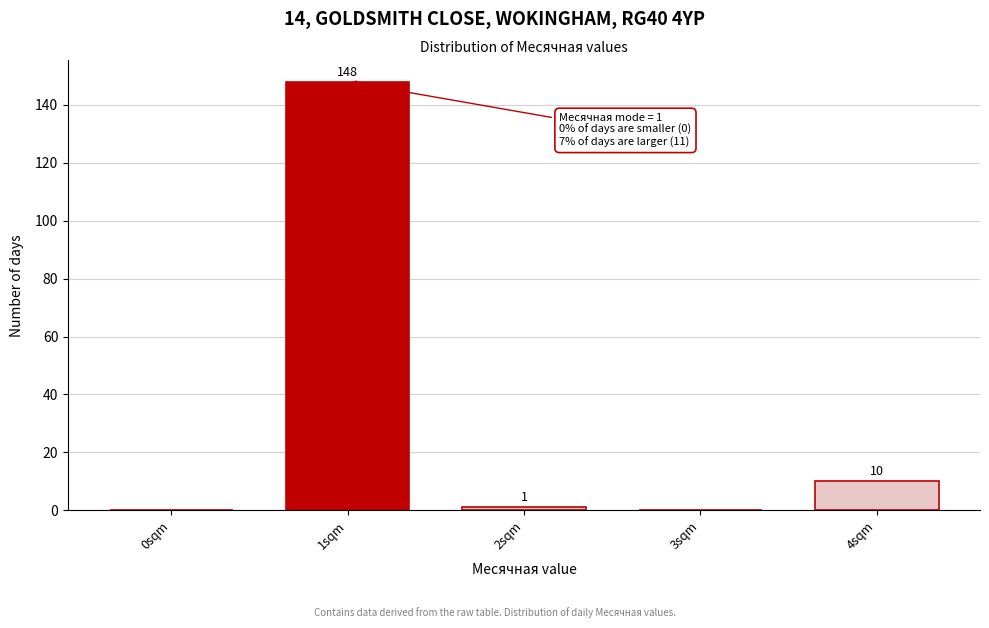

Reading left to right, transcribe all the data shown in this chart.

0sqm=0	1sqm=148	2sqm=1	3sqm=0	4sqm=10